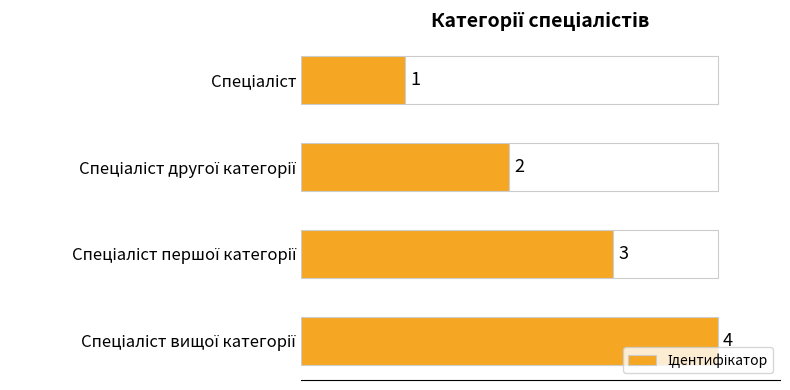

What is the minimum value shown in the chart?

1